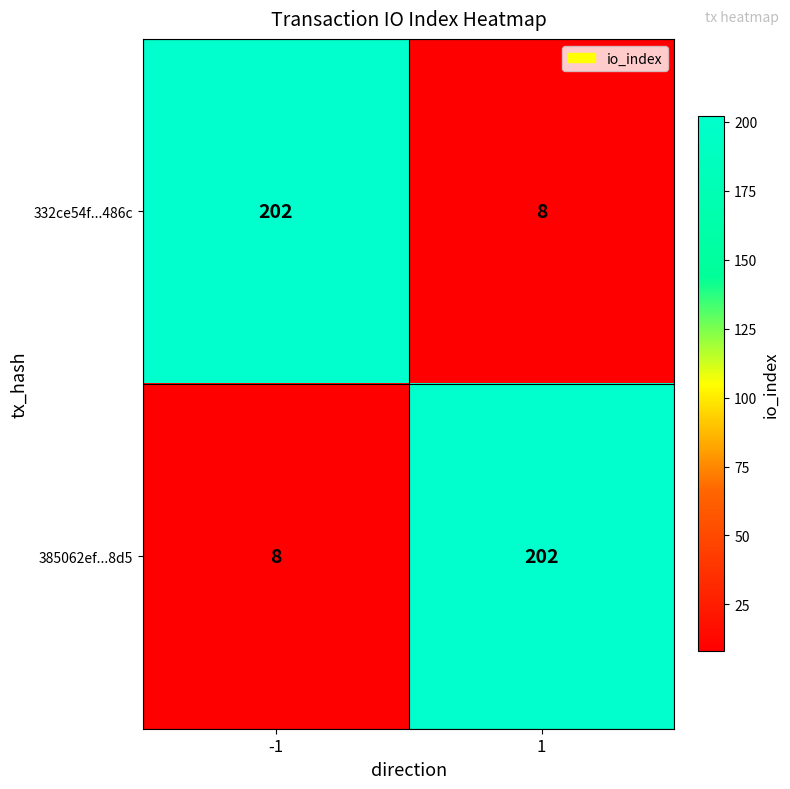

The 332ce54f...486c series shows 5 at 1. True or false?

False